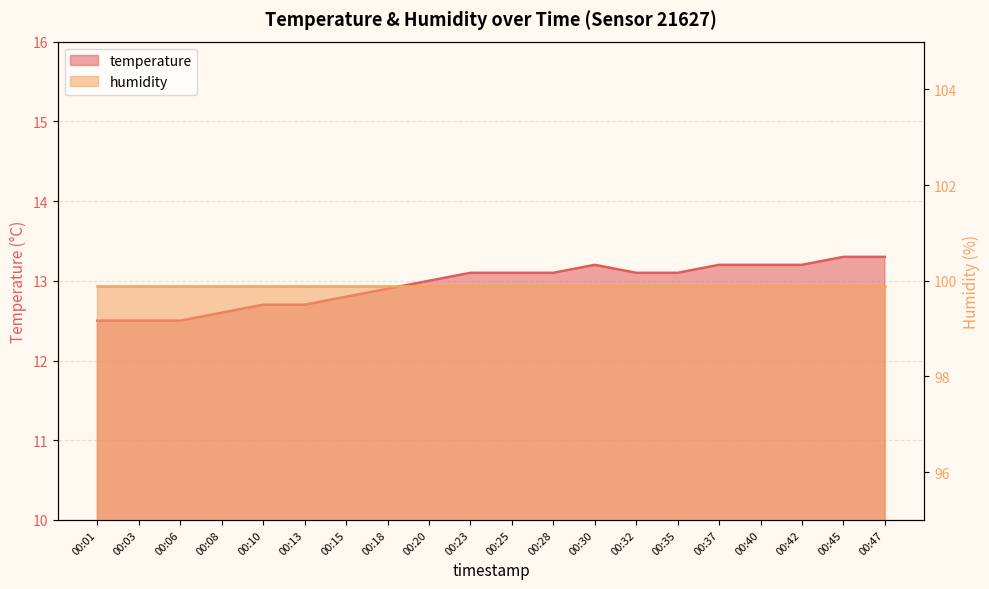

Does the chart display data point markers on the line(s)?

No